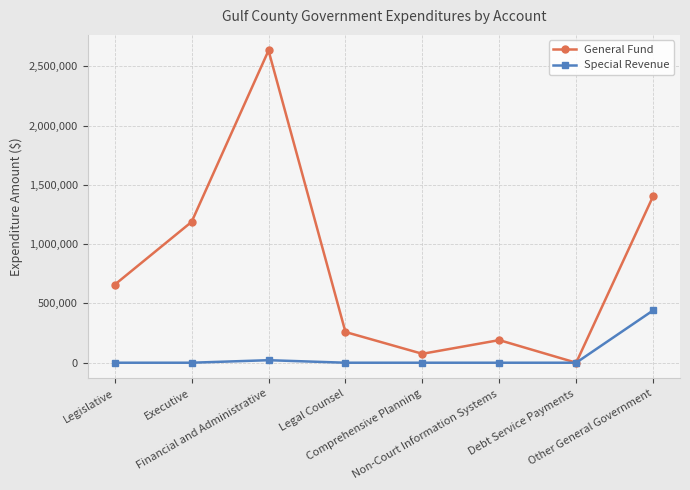

Which series has the widest spread of values?

General Fund